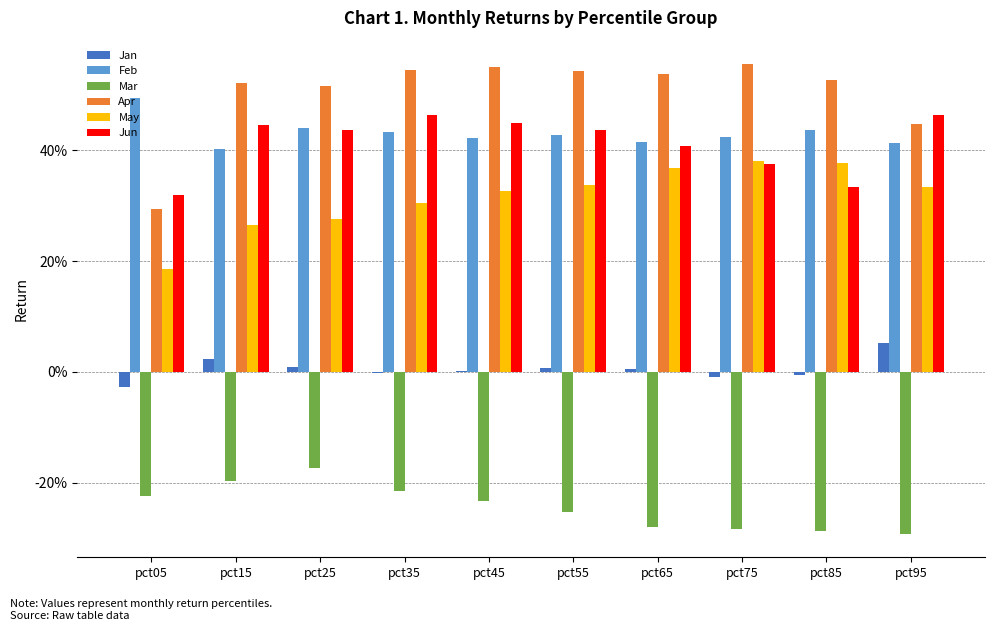

What is the maximum value shown in the chart?

0.6